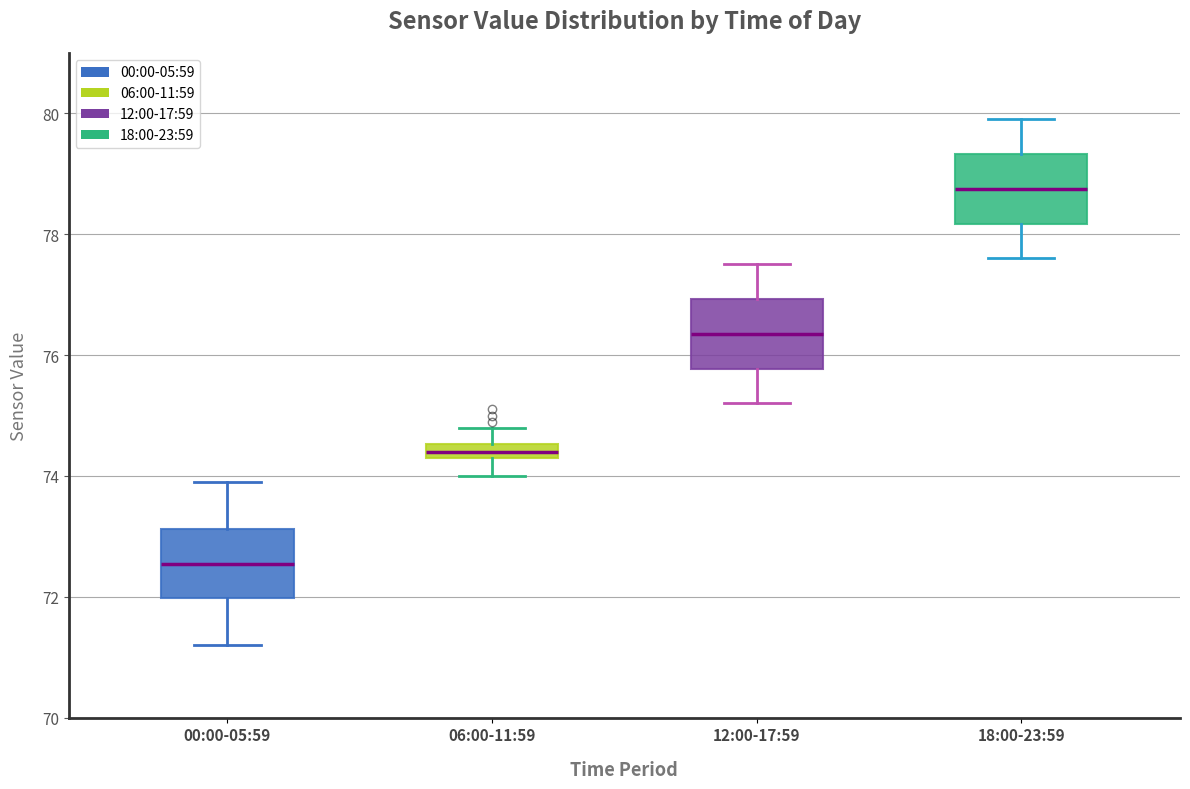

Where does the lower whisker of the box for 06:00-11:59 end on the y-axis? The values are not printed on the chart, so give them approximately, as read against the axis.

74.0